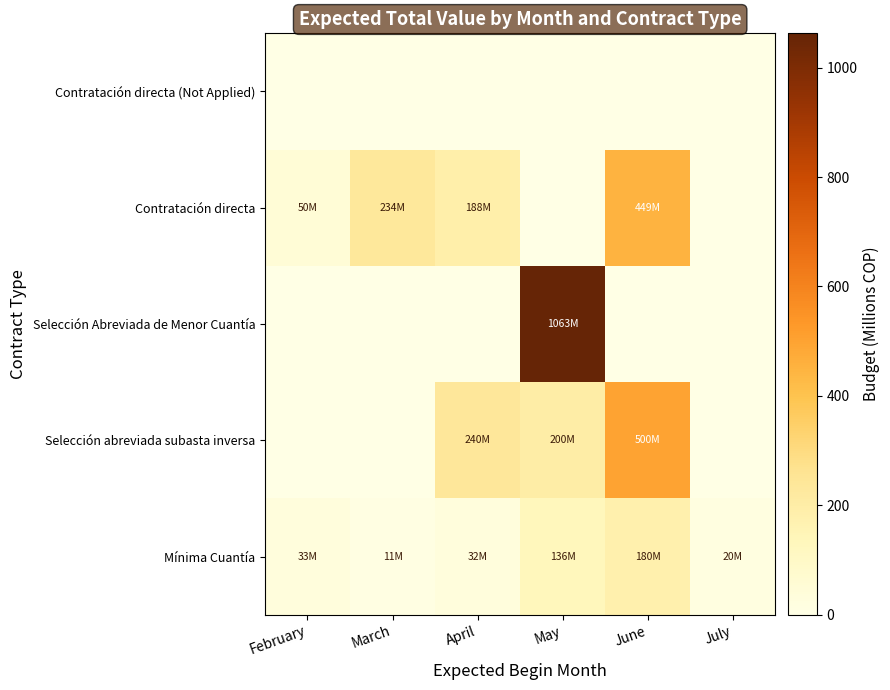

How many distinct data groups are displayed?

5